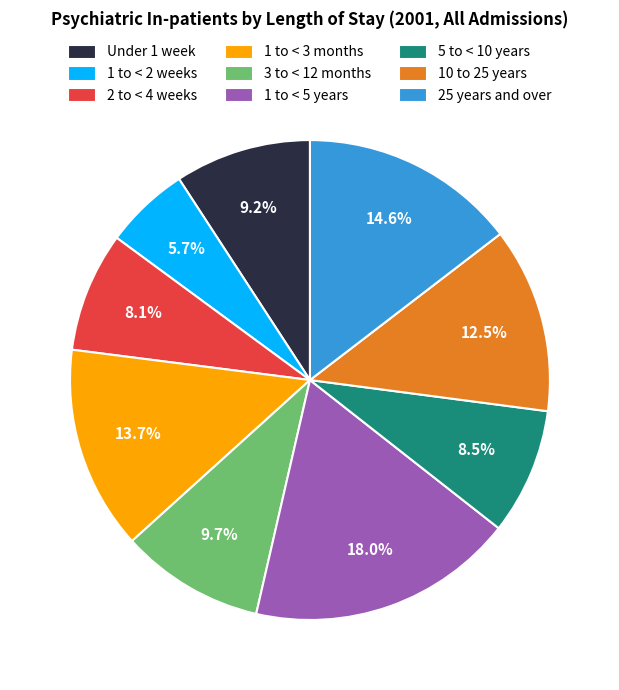

Does 1 to < 2 weeks represent more than half of the total?

No